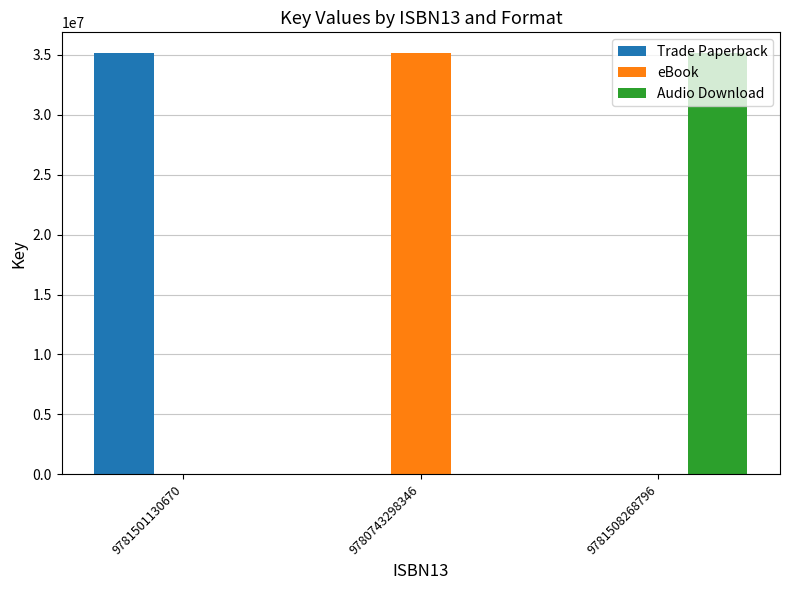

Are the bars horizontal?

No